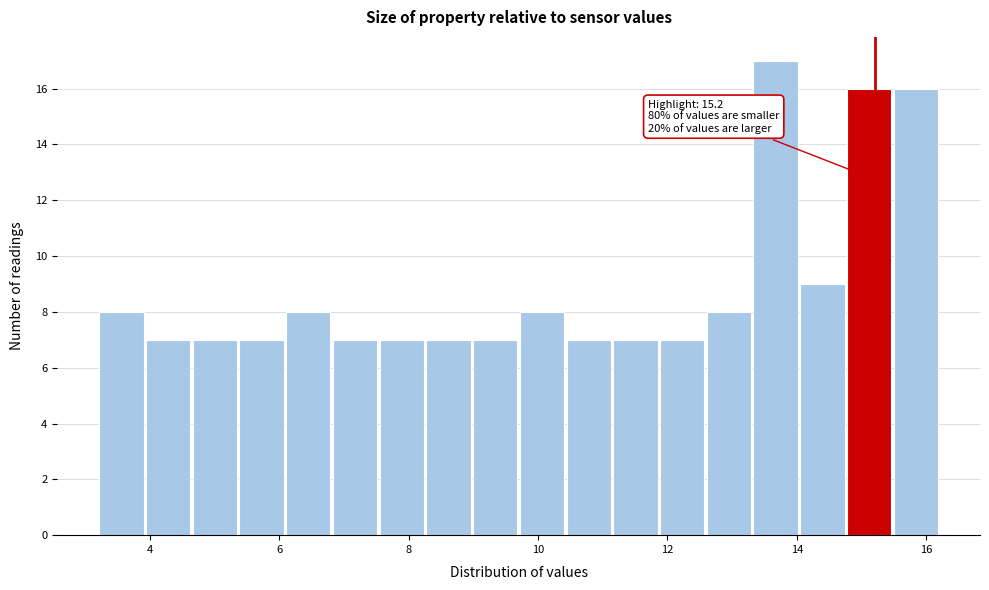

Read against the x-axis, roughly where is the centre of the tallest bar?

13.6